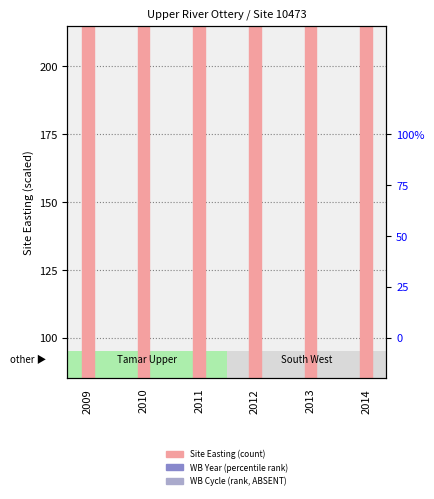

Which series reaches the maximum Y coordinate?

Site Easting (scaled)